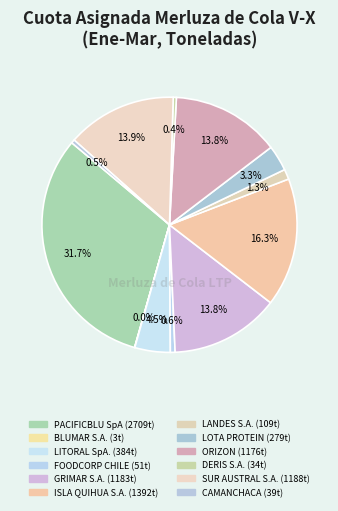

Does LITORAL SpA. represent more than half of the total?

No